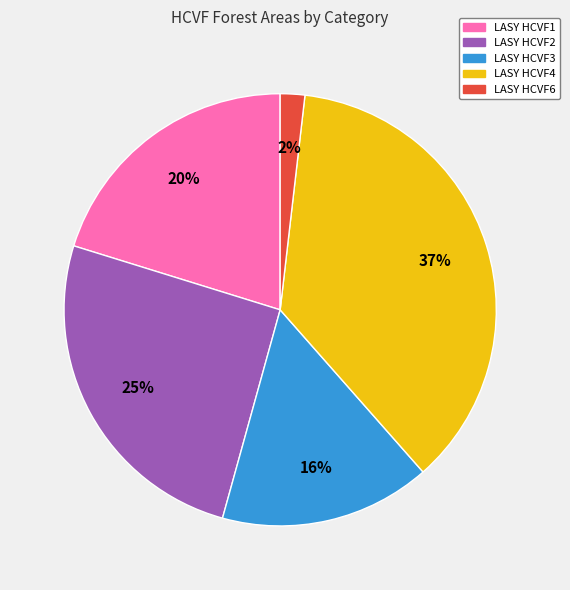

How many slices are in this pie chart?

5